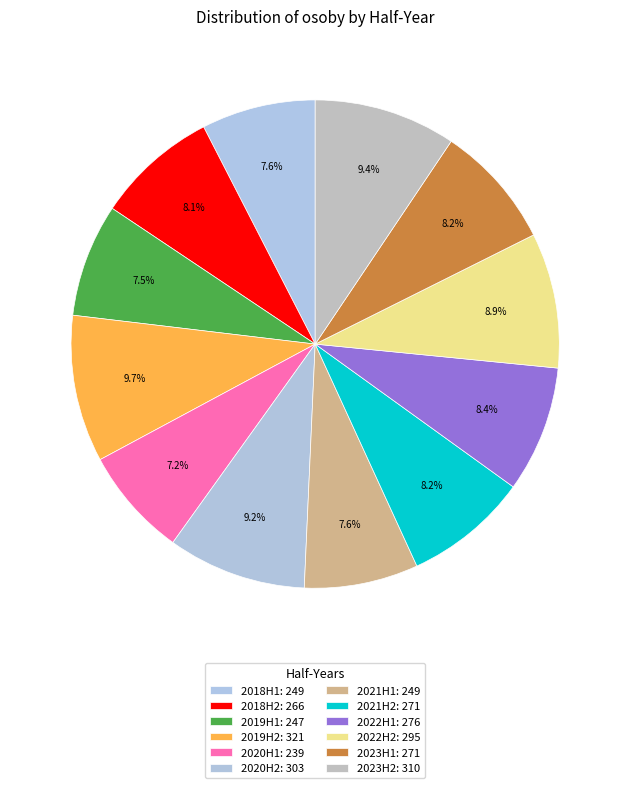

Does 2023H1 account for over 50% of the chart?

No